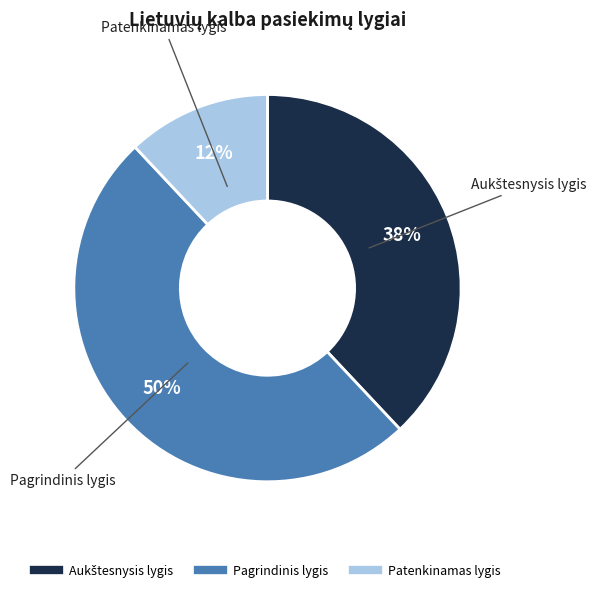

To the nearest percent, what is the average slice percentage?

33%